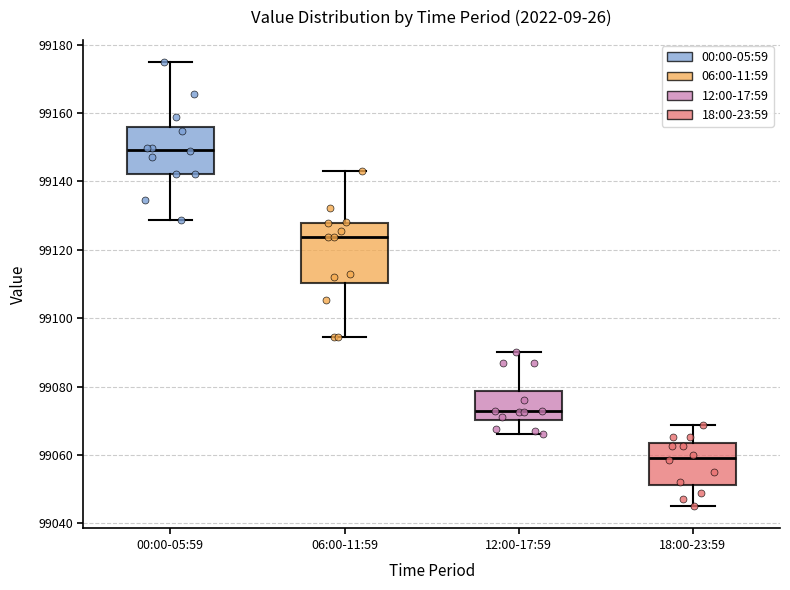

Reading left to right, transcribe this box plot: for each box, give where its median line is, the range the box spans, and where its two whiskers end, as read against the y-axis. The values are not printed on the chart, so give them approximately, as read against the axis.

00:00-05:59: median 99150, box 99142 to 99156, whiskers 99128 to 99174
06:00-11:59: median 99124, box 99110 to 99128, whiskers 99094 to 99144
12:00-17:59: median 99072, box 99070 to 99078, whiskers 99066 to 99090
18:00-23:59: median 99060, box 99052 to 99064, whiskers 99046 to 99068